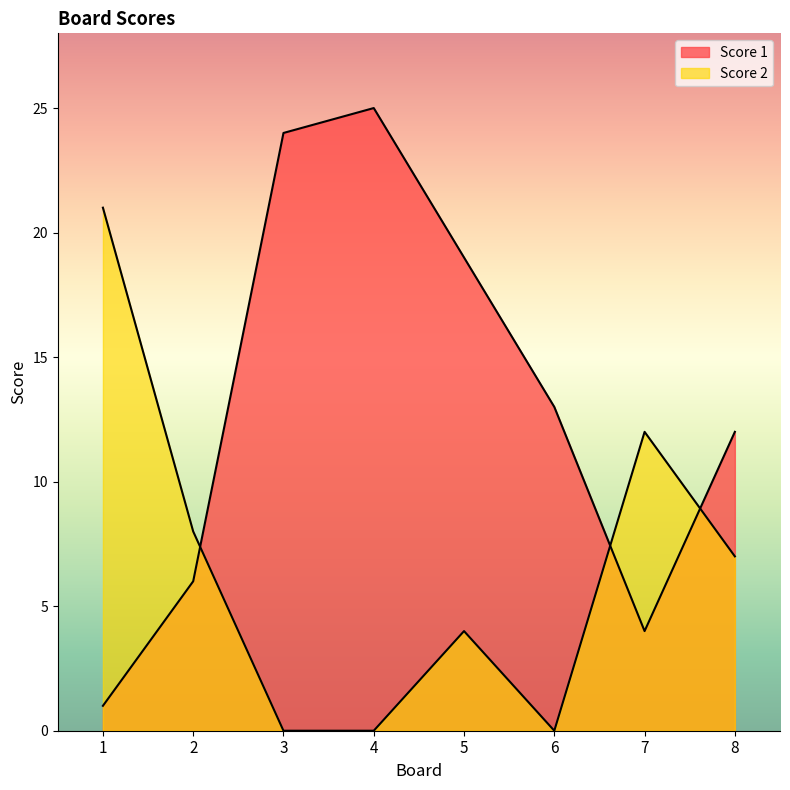

Which series changed the most between 1 and 8?

Score 2